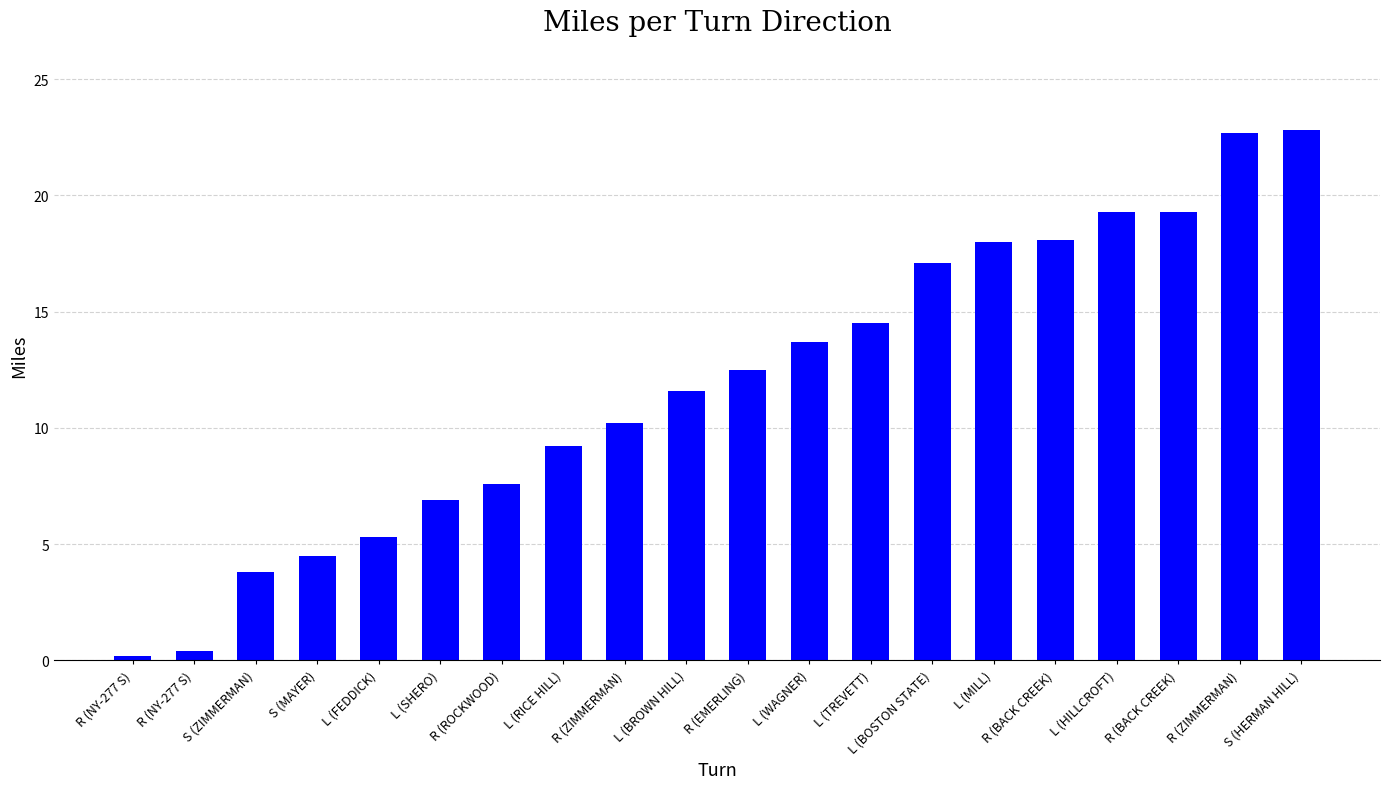

Are the bars horizontal?

No